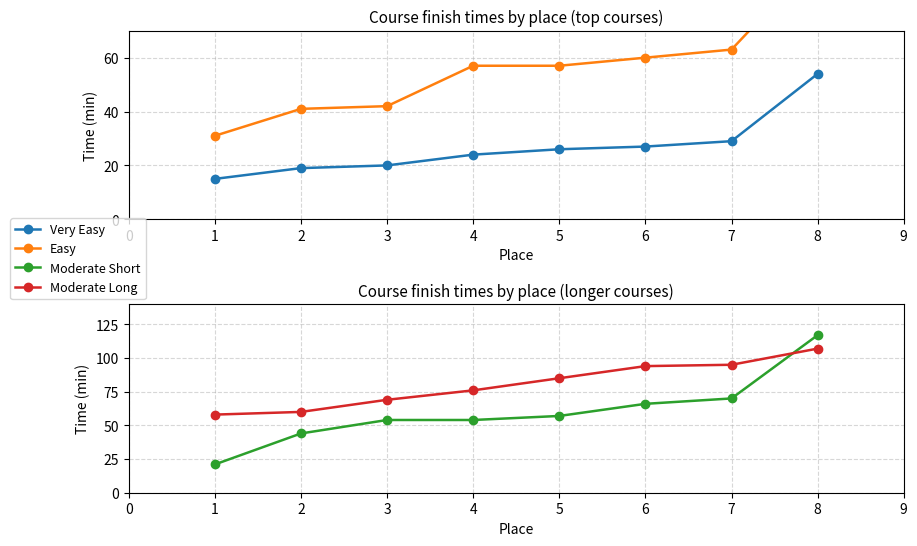

At how many categories does at least one series exceed 61?

6